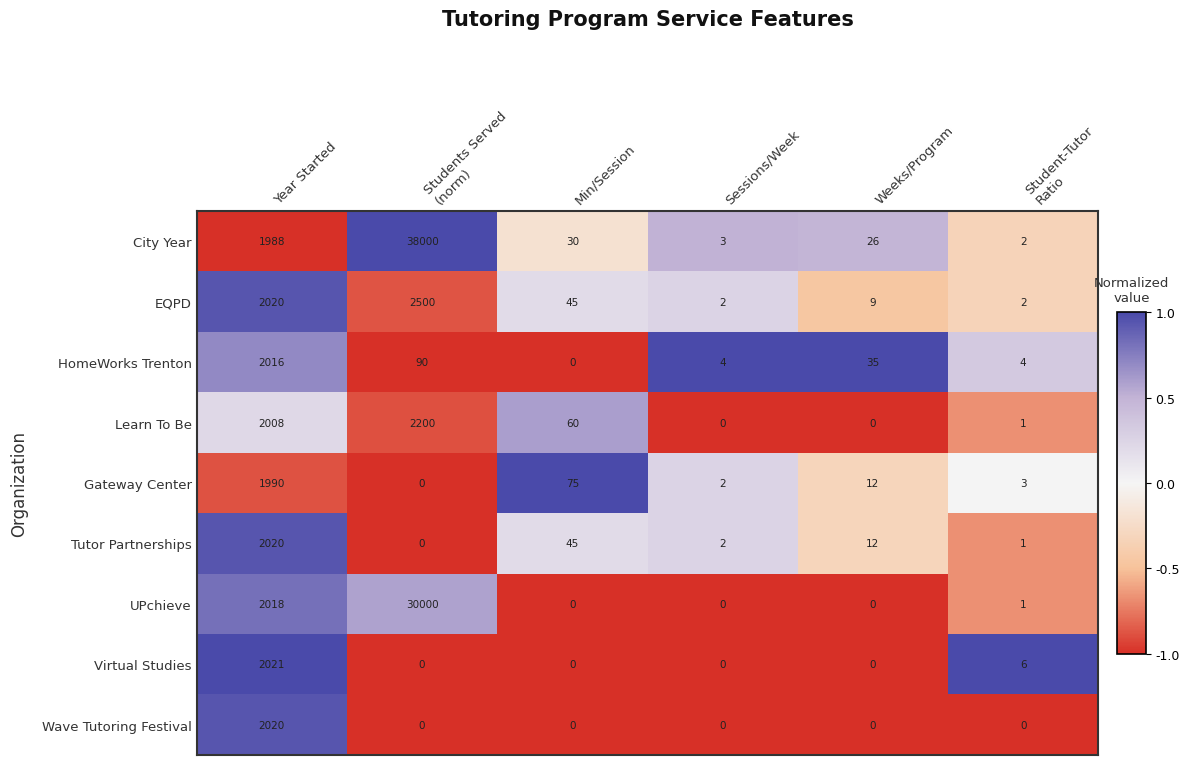

Which series has the largest total across all categories?

City Year